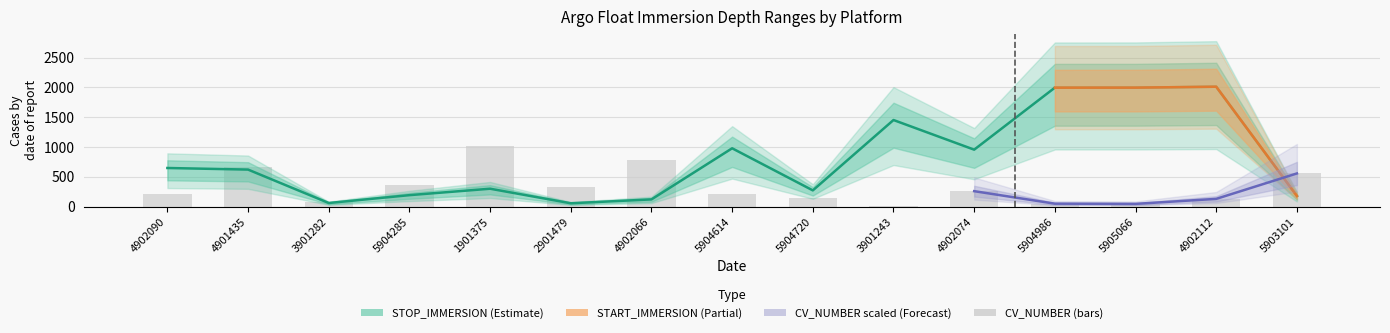

What is the sum of all STOP_IMMERSION values?

11844.3